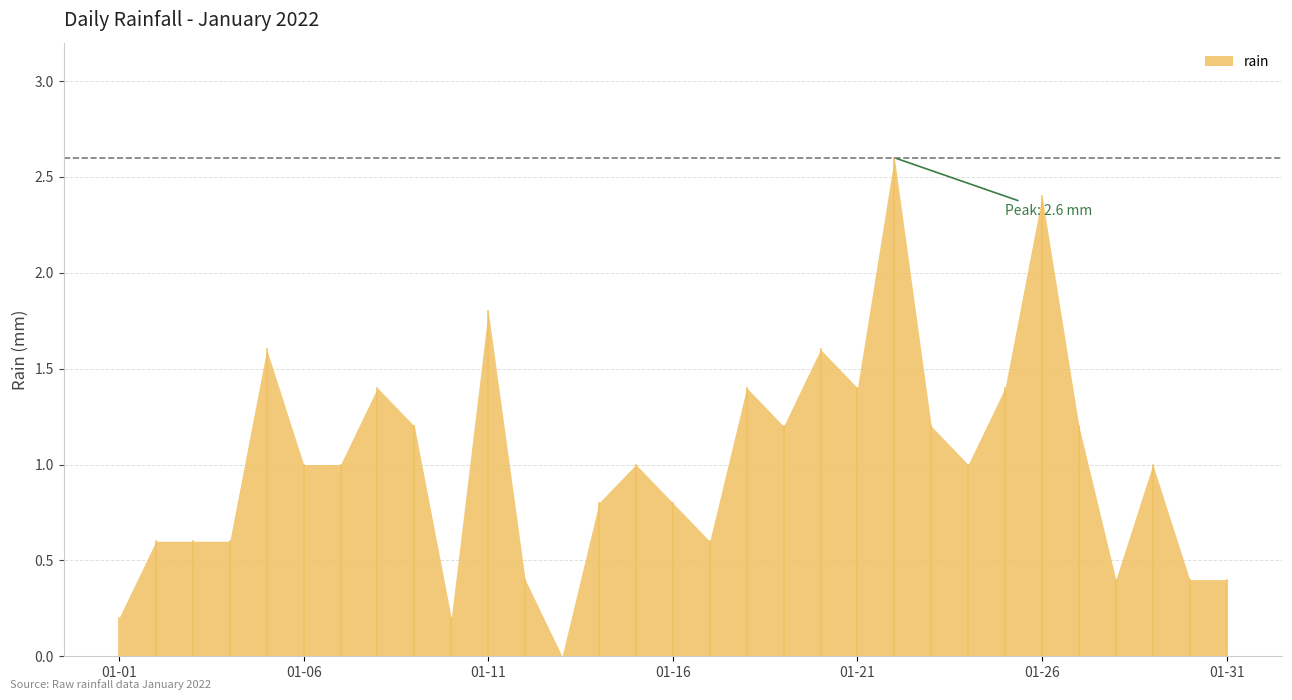

How many values are above zero?

30